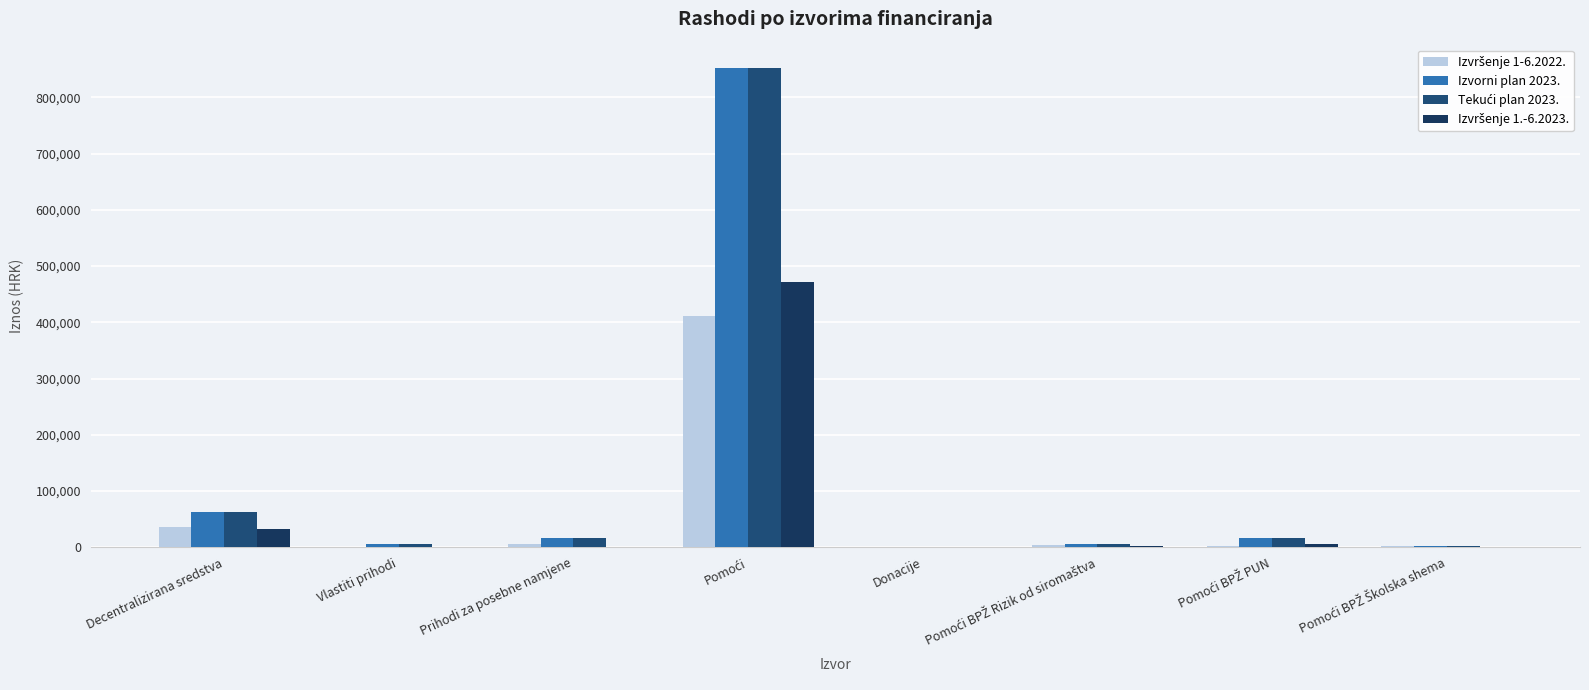

How many groups of bars are there?

8